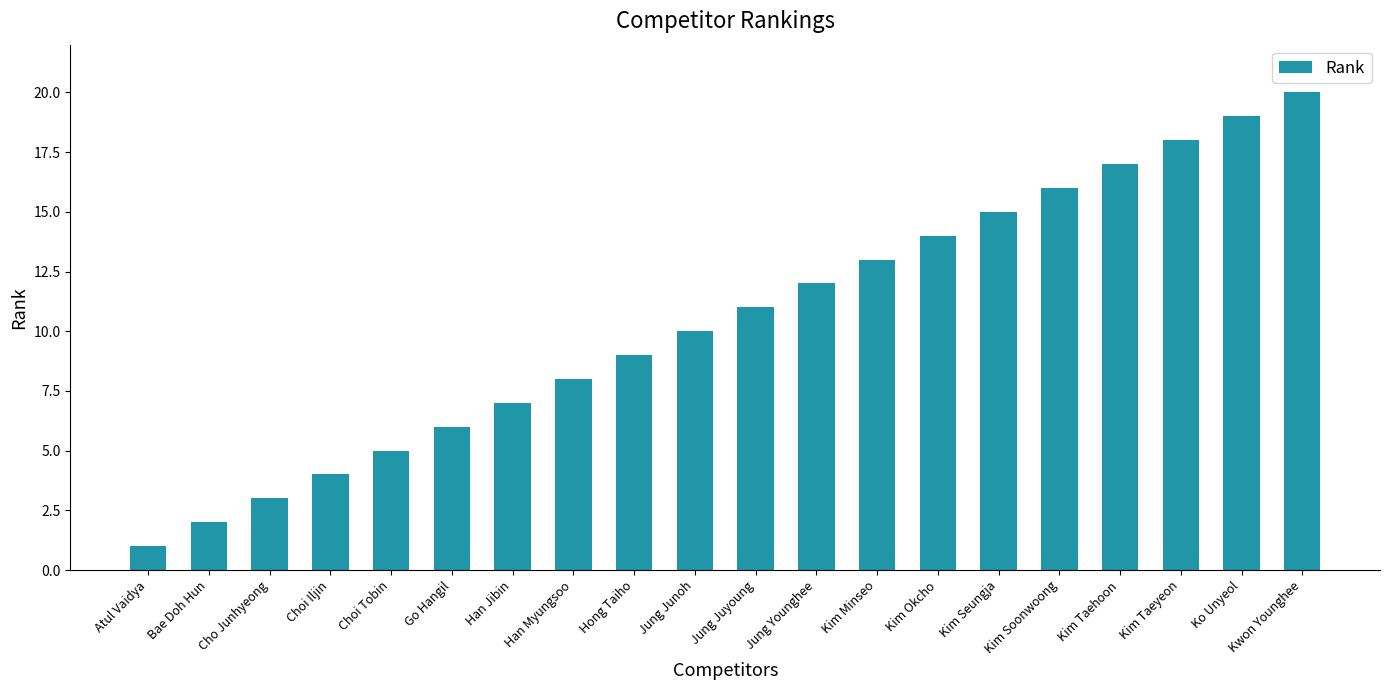

Between Kim Okcho and Kwon Younghee, which is larger?

Kwon Younghee